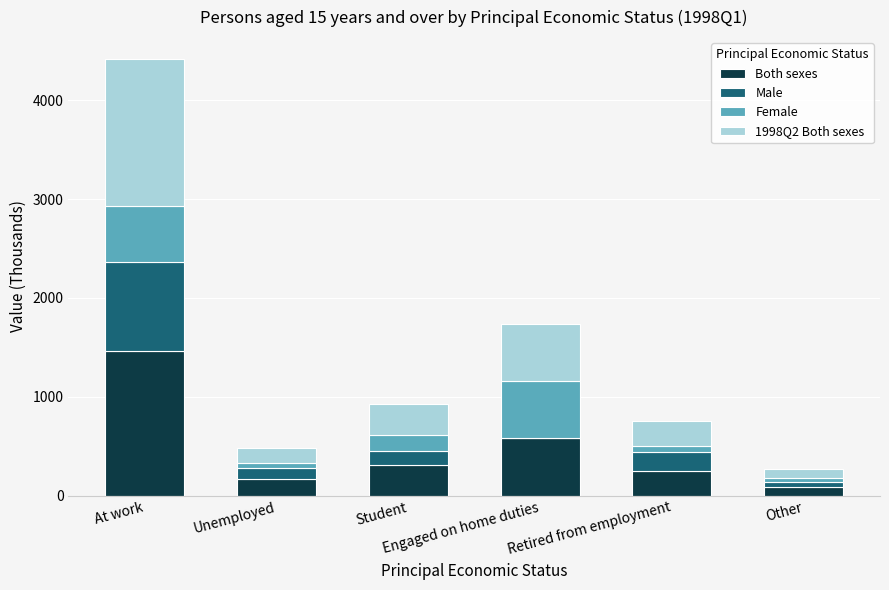

How many values in the Both sexes series exceed 307?

3